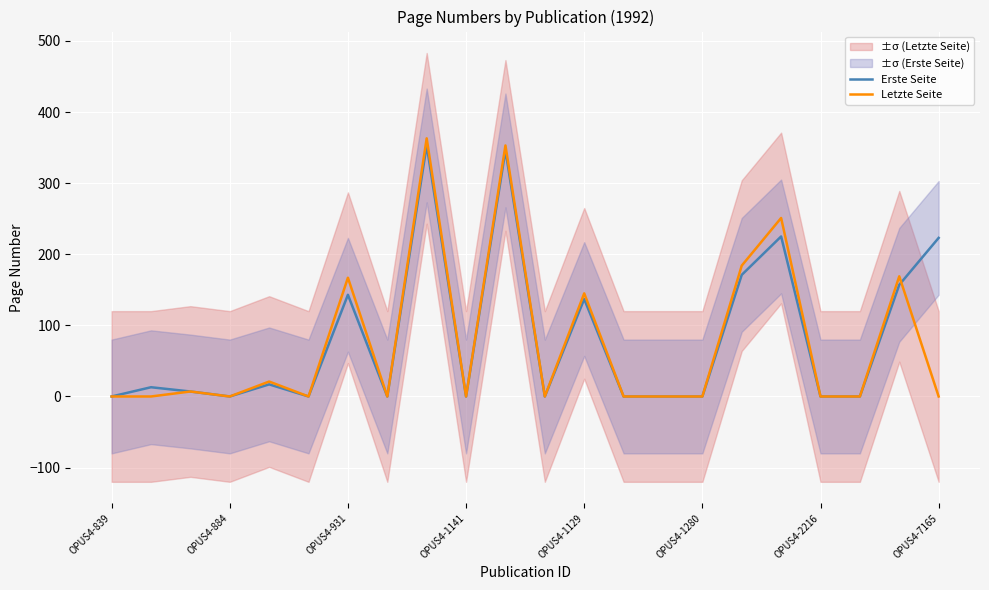

What is the maximum value for Letzte Seite?

363